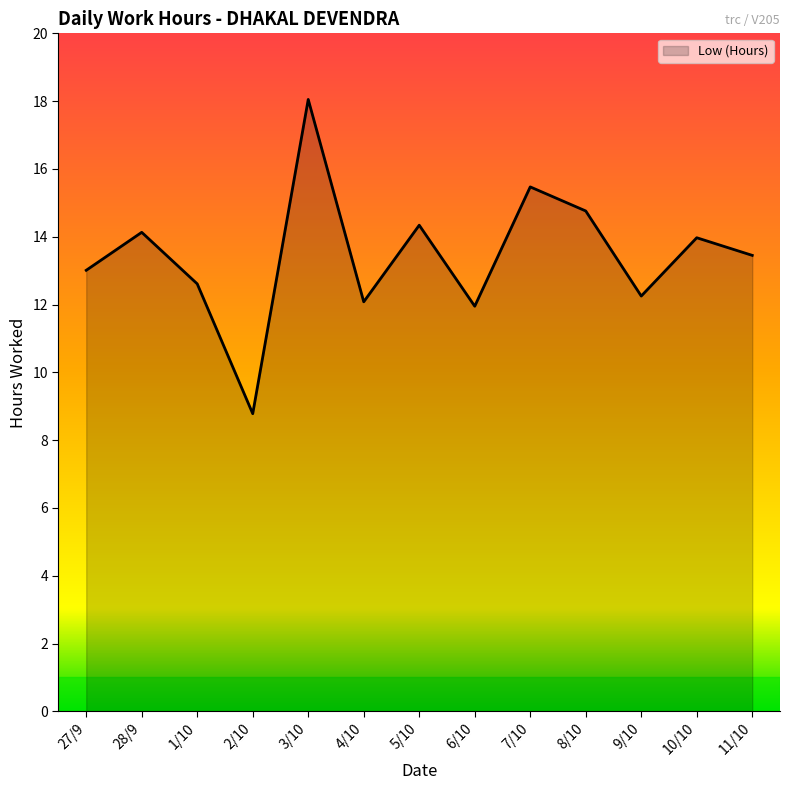

What is the greatest value displayed?

18.1